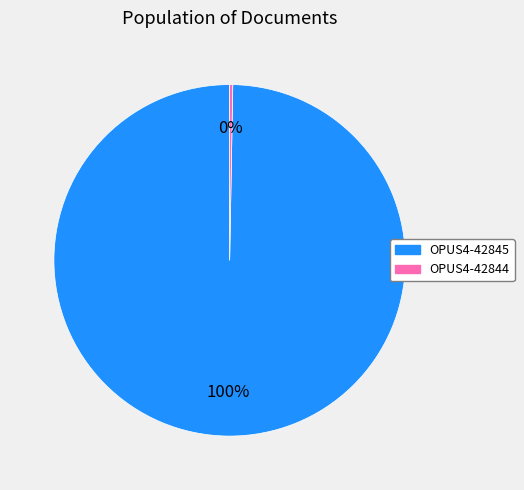

Is it true that OPUS4-42845 is 100% of the pie?

True